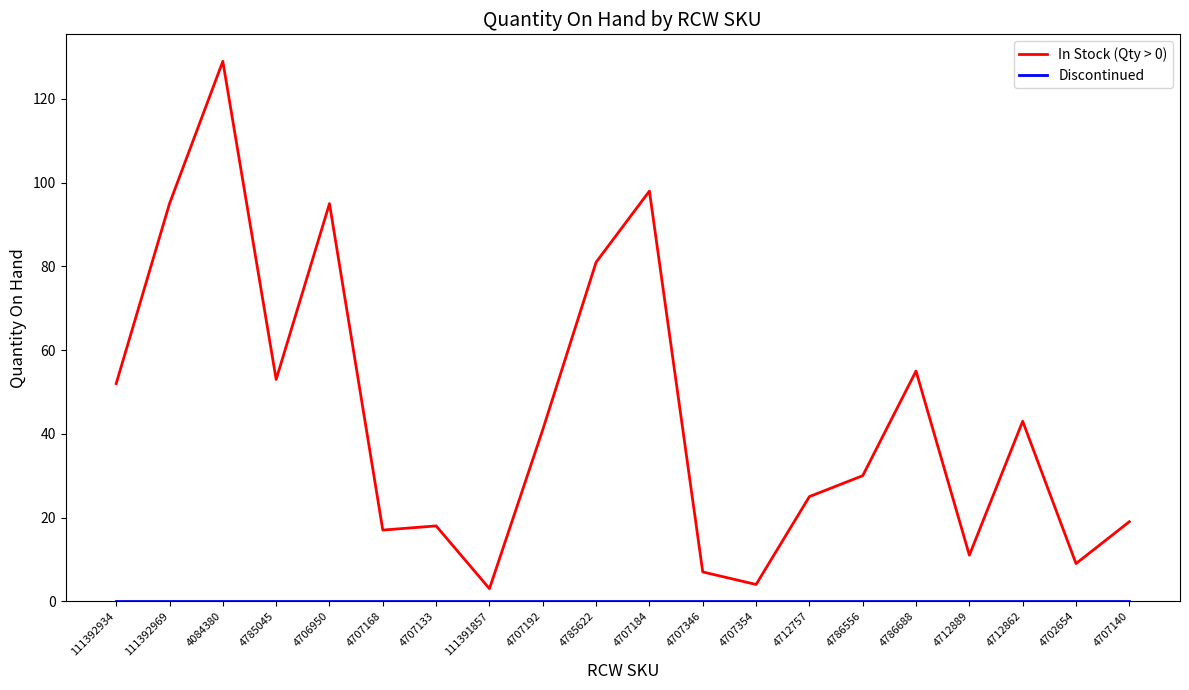

The In Stock (Qty > 0) series shows 95 at 111392969. True or false?

True